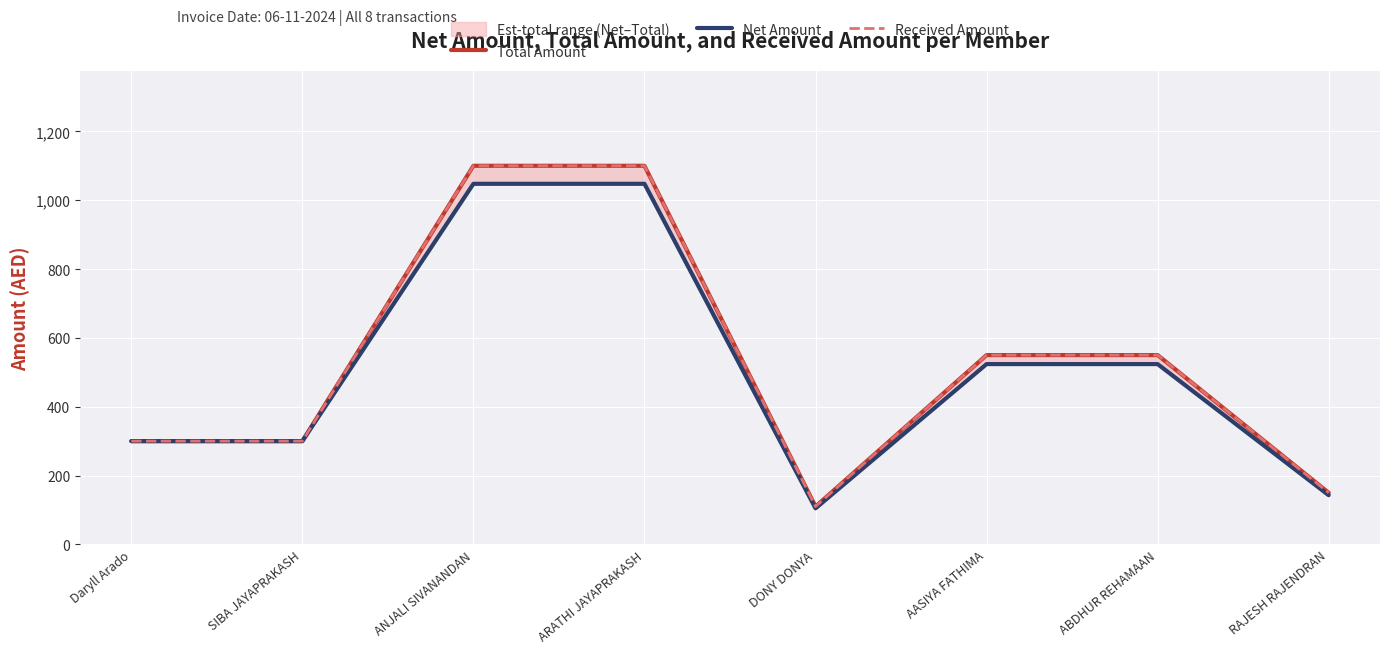

How many lines are shown in the chart?

3